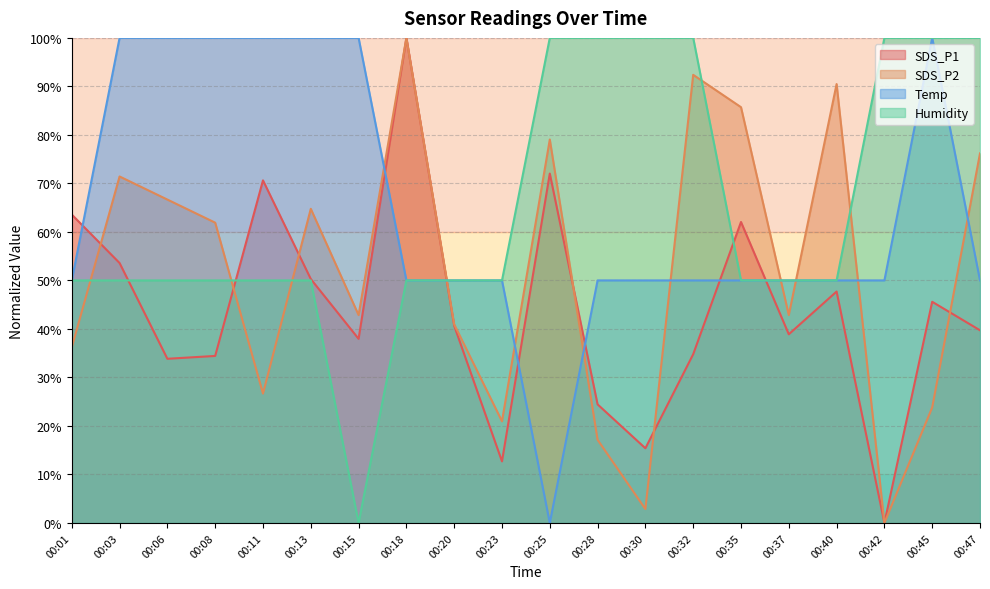

Which series has the widest spread of values?

SDS_P1